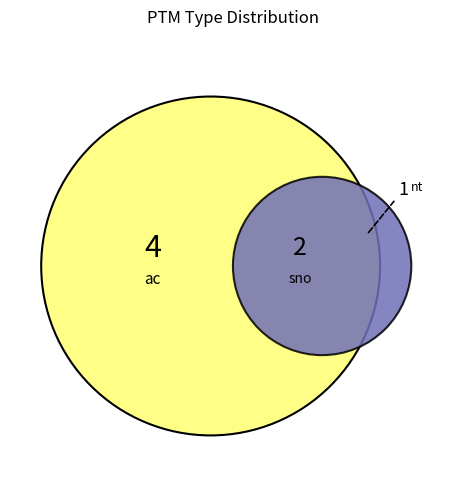

Does YPPTTSPFQIEKDIQK(101) represent more than half of the total?

No